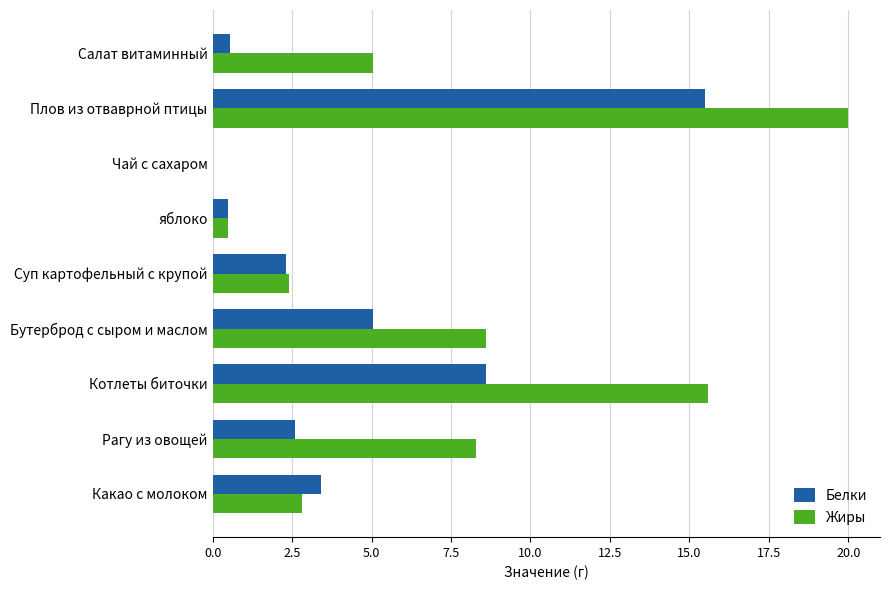

At which label is Белки closest to 7?

Котлеты биточки